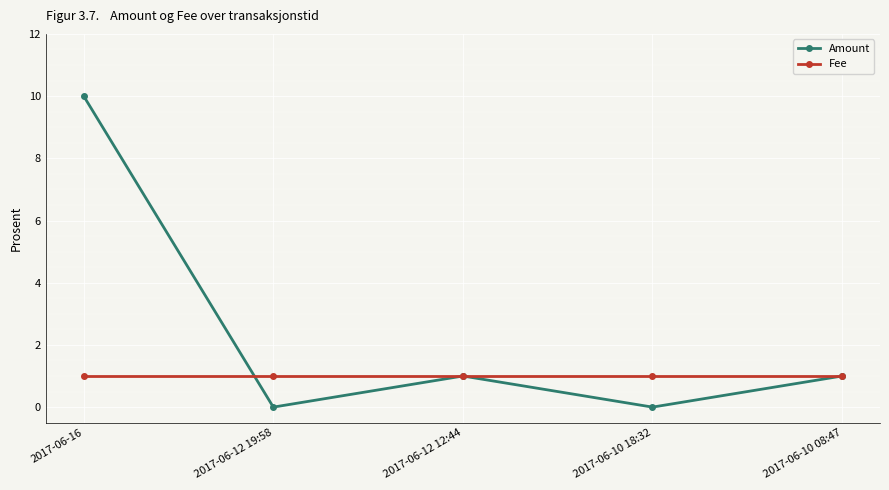

Reading left to right, what are all the values shown in this chart?

Amount: 2017-06-16=10	2017-06-12 19:58=0	2017-06-12 12:44=1	2017-06-10 18:32=0	2017-06-10 08:47=1
Fee: 2017-06-16=1	2017-06-12 19:58=1	2017-06-12 12:44=1	2017-06-10 18:32=1	2017-06-10 08:47=1